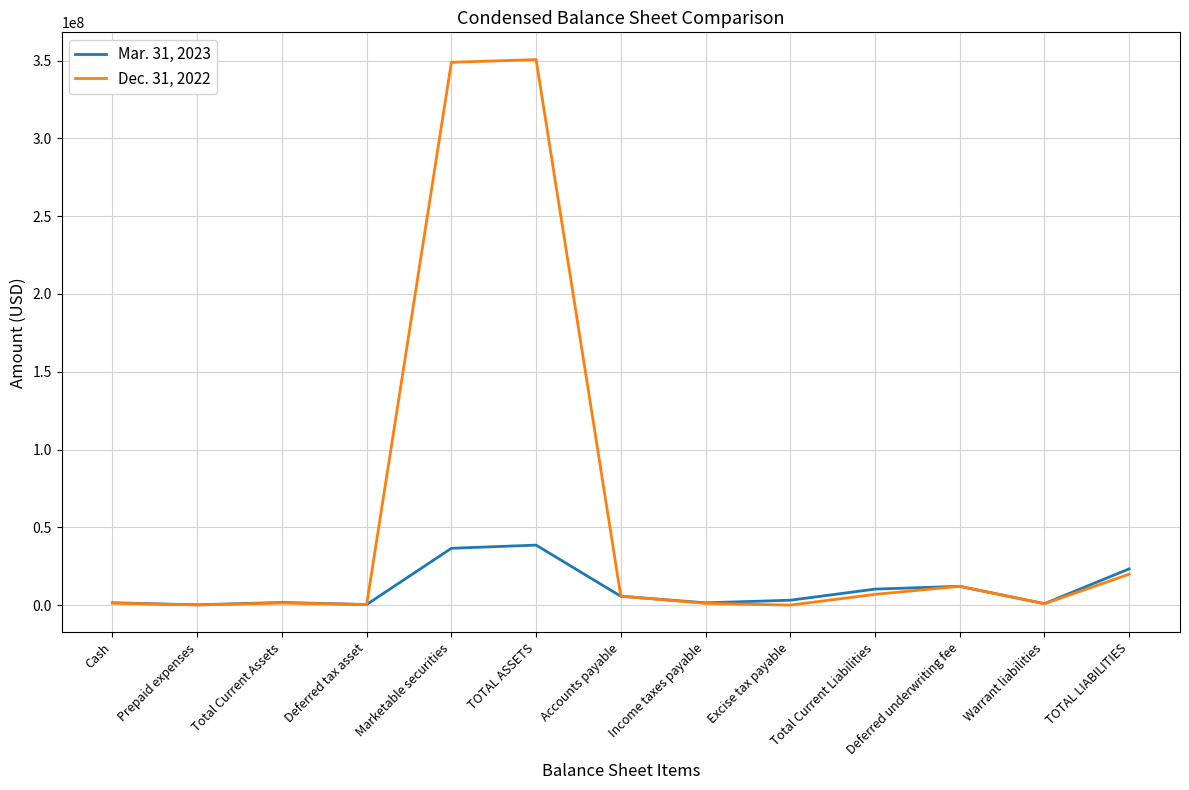

List the series in order of their overall mean, lowest first.

Mar. 31, 2023, Dec. 31, 2022